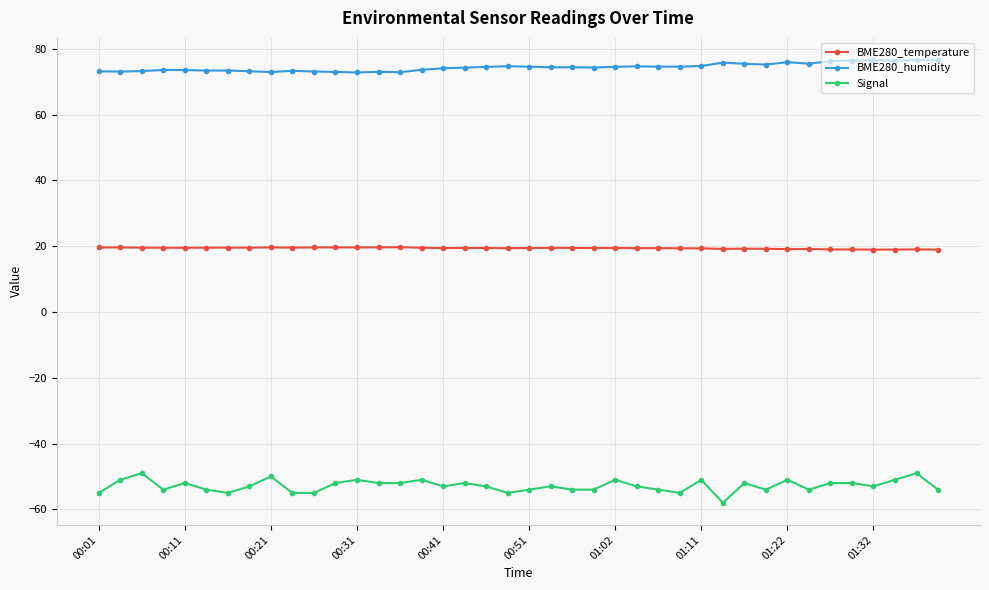

True or false: BME280_temperature has more than 1 points higher than both neighbors.

True